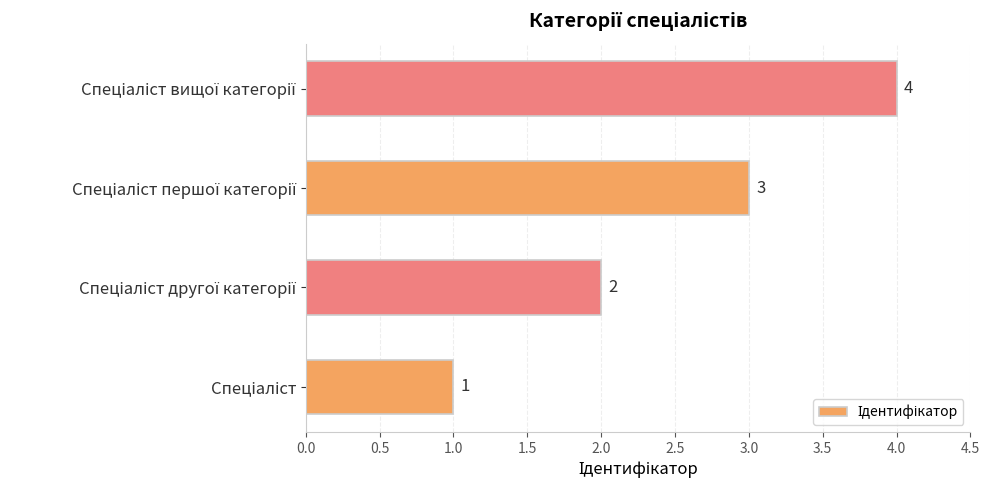

What is the sum of all values?

10